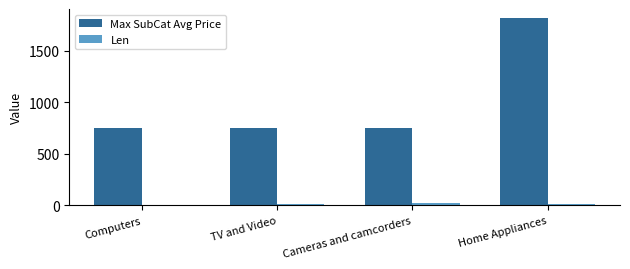

Which series has the widest spread of values?

Max SubCat Avg Price